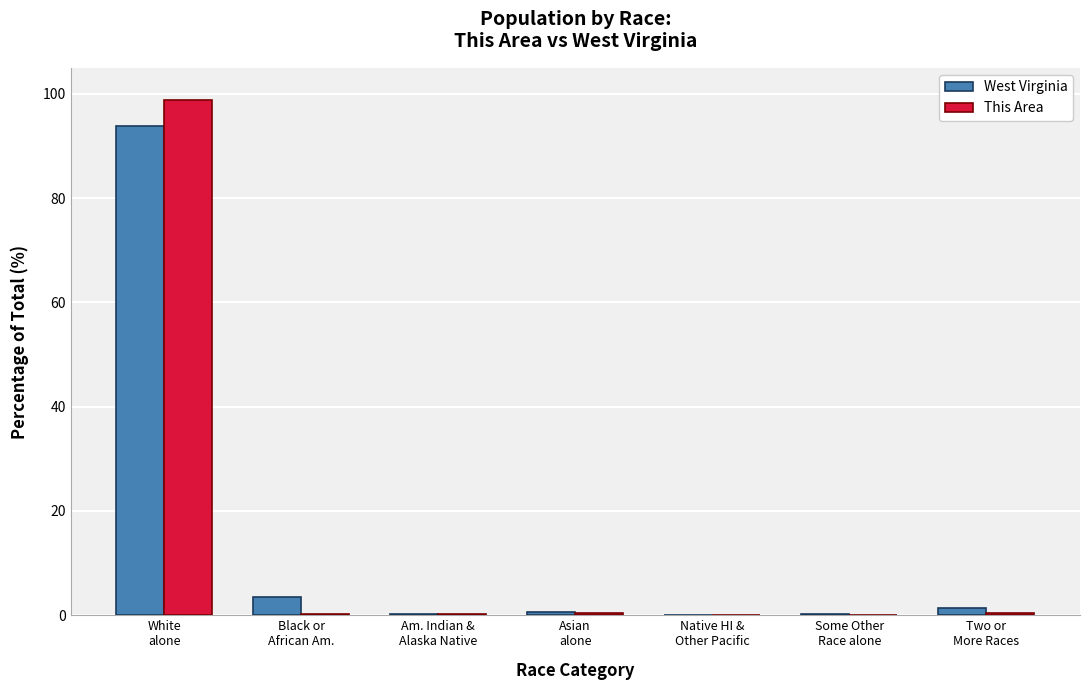

How many groups of bars are there?

7